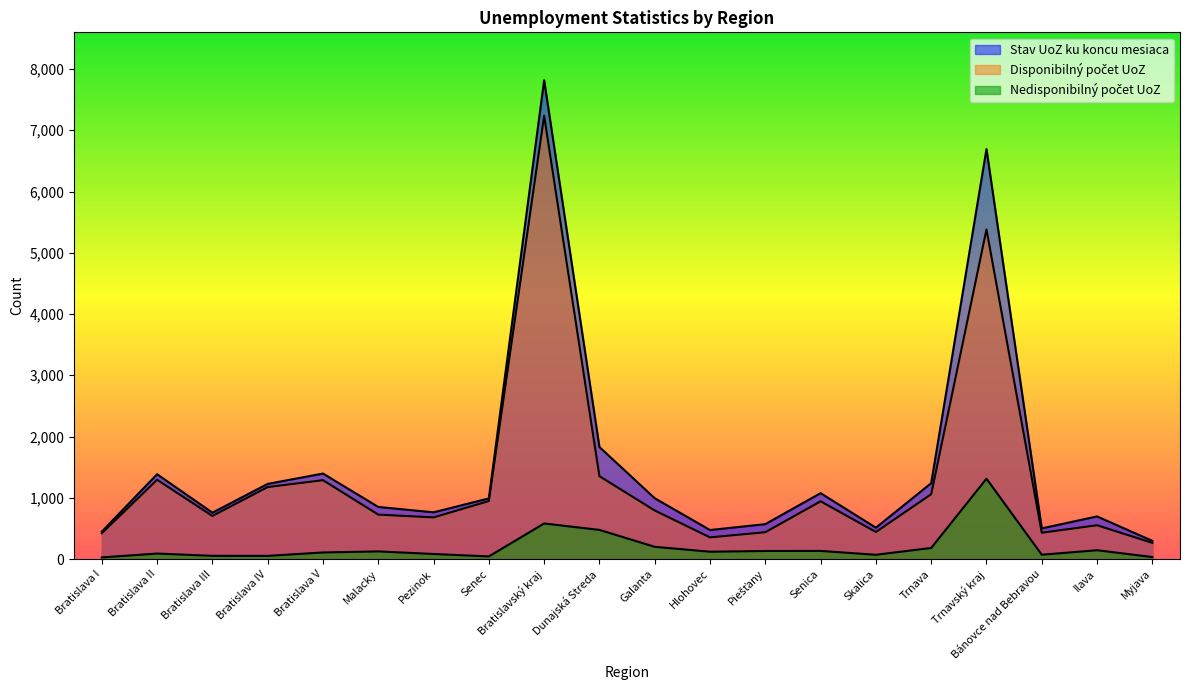

At which label is Stav UoZ ku koncu mesiaca closest to 4057?

Dunajská Streda